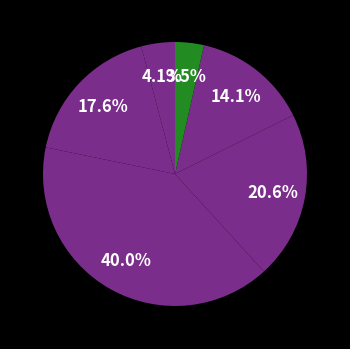

Count the number of slices in the pie.

6